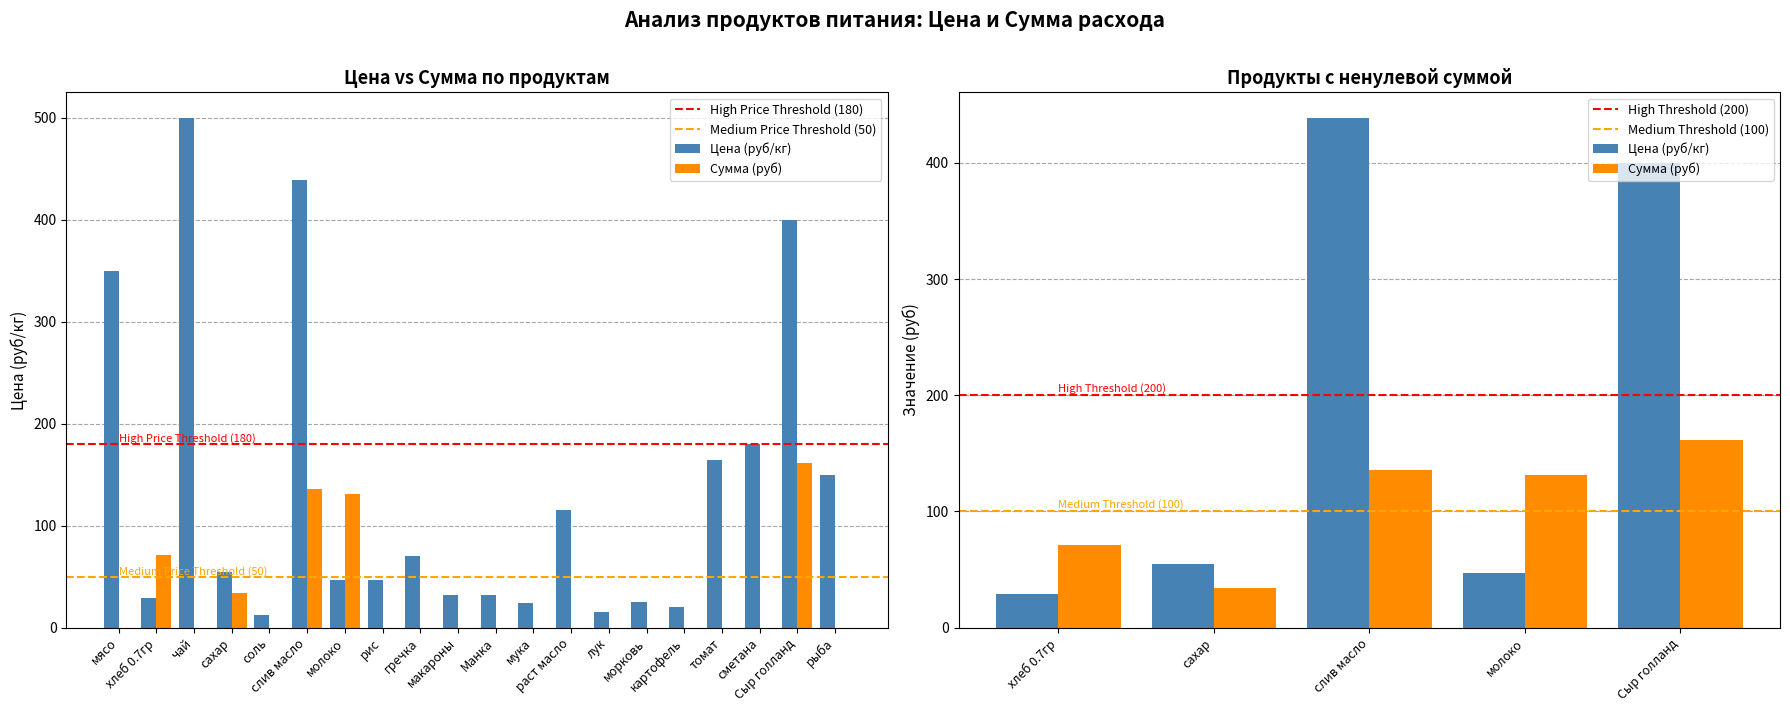

How many series are shown in this chart?

2